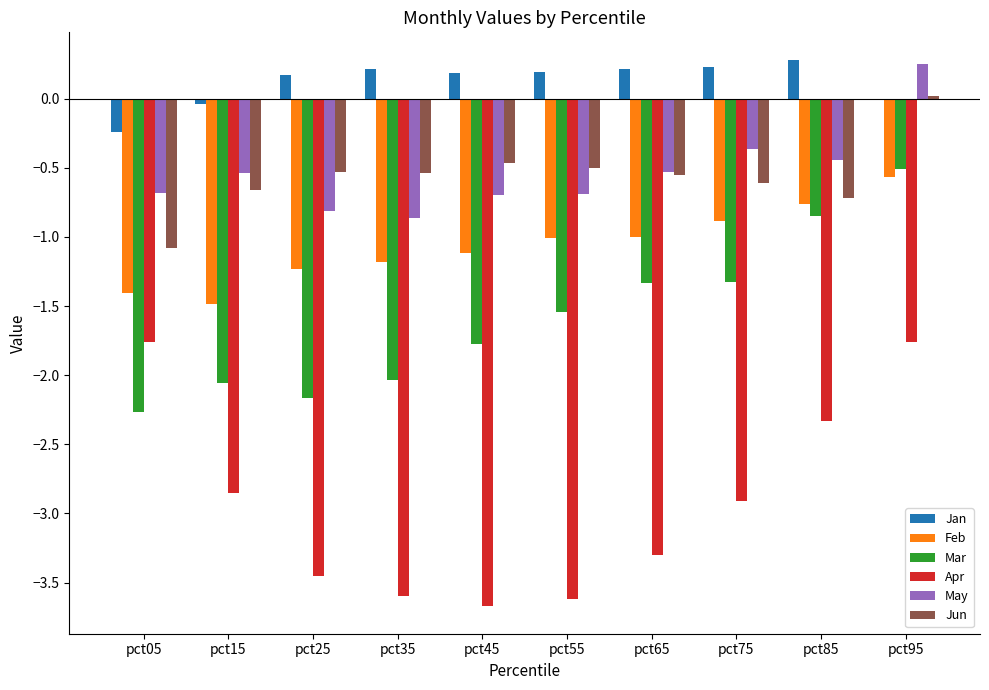

What is the average value of the Mar series?

-1.6